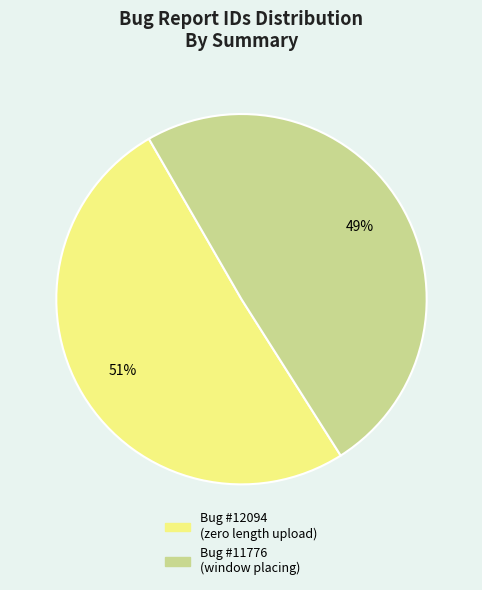

Is there a majority slice in this chart?

Yes